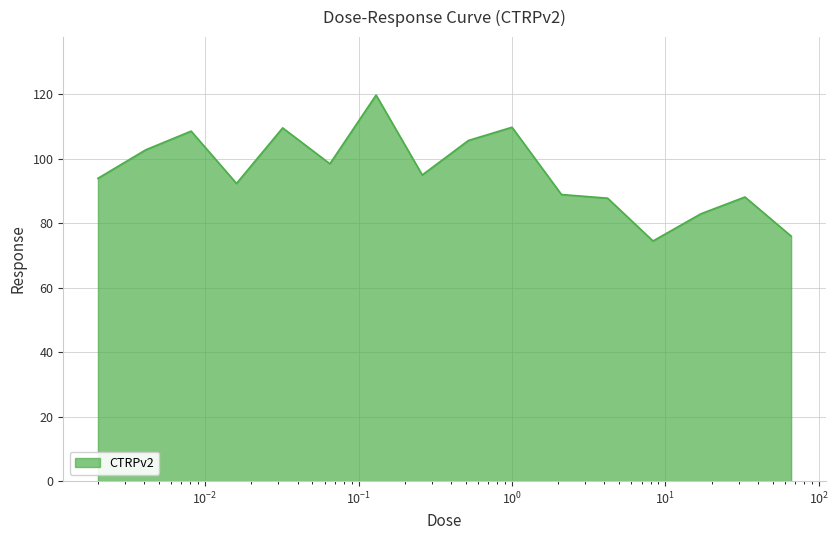

What is the smallest value displayed?

74.5